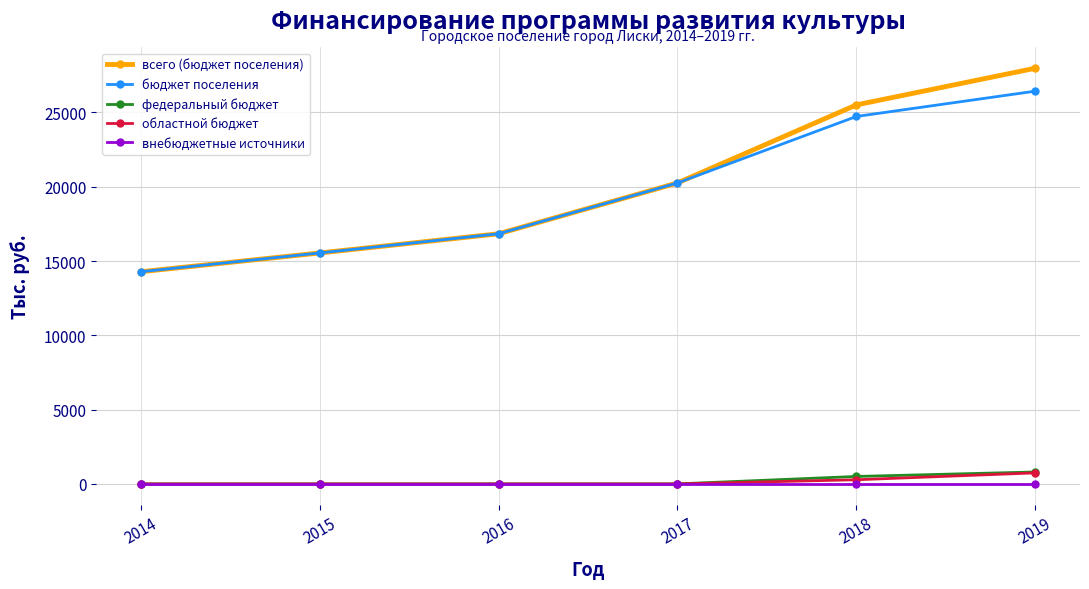

Reading left to right, extract all data points from this chart.

всего (бюджет поселения): 2014=14280.0	2015=15544.8	2016=16836.0	2017=20256.9	2018=25510.4	2019=27979.1
бюджет поселения: 2014=14280.0	2015=15544.8	2016=16836.0	2017=20256.9	2018=24732.2	2019=26435.6
федеральный бюджет: 2014=0.0	2015=0.0	2016=0.0	2017=0.0	2018=500.0	2019=802.0
областной бюджет: 2014=0.0	2015=0.0	2016=0.0	2017=0.0	2018=278.2	2019=741.5
внебюджетные источники: 2014=0.0	2015=0.0	2016=0.0	2017=0.0	2018=0.0	2019=0.0